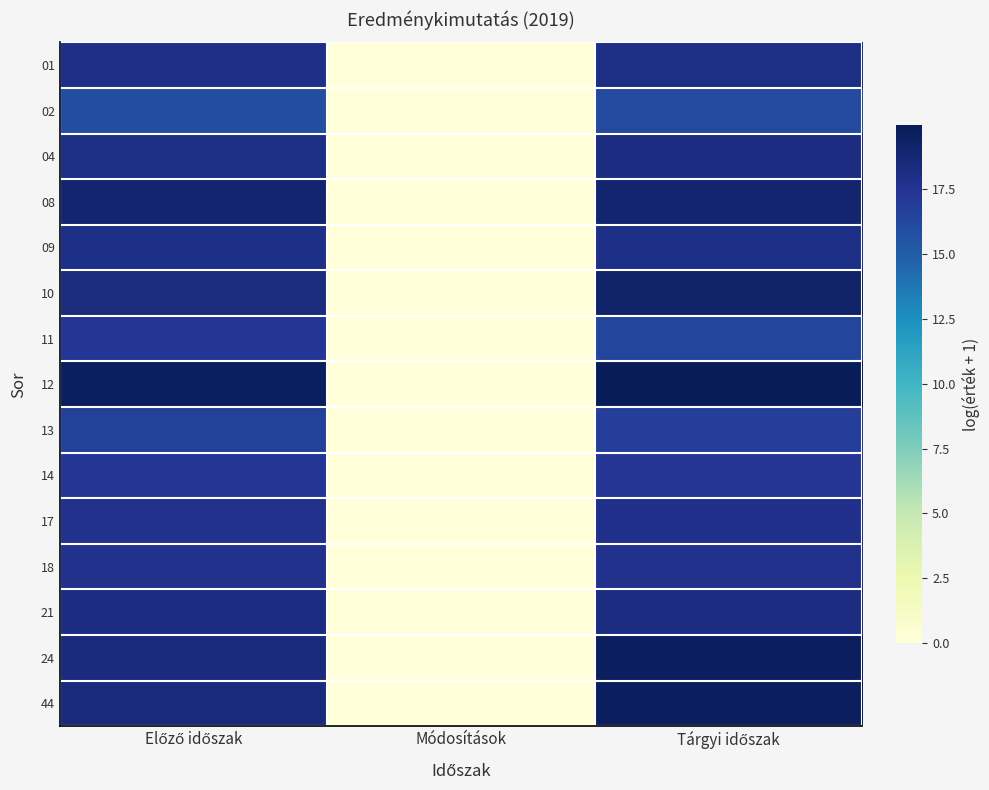

Which series has the largest total across all categories?

12